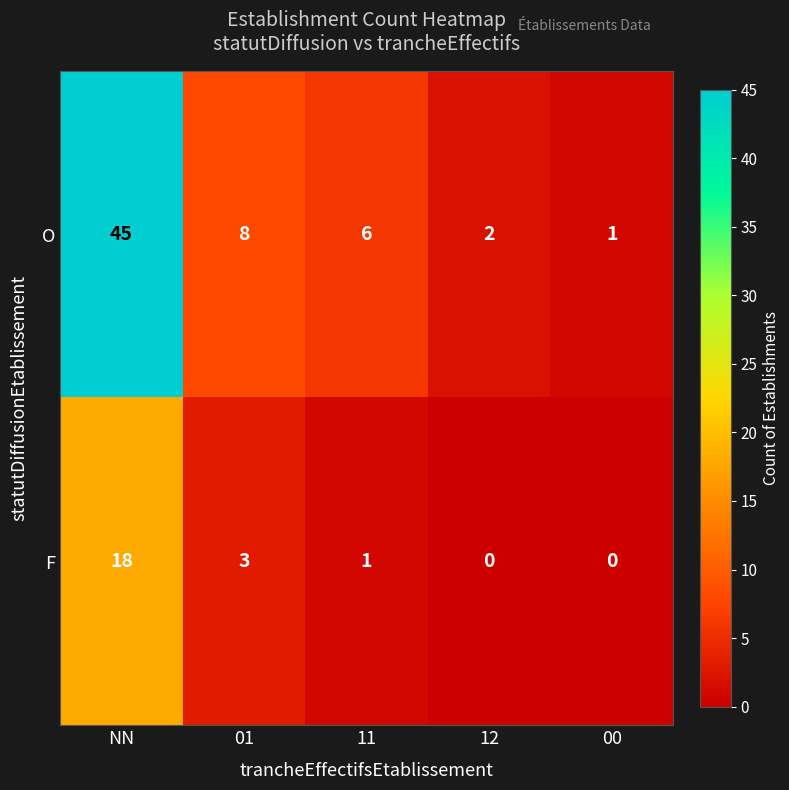

Which category has the highest value across all series?

NN